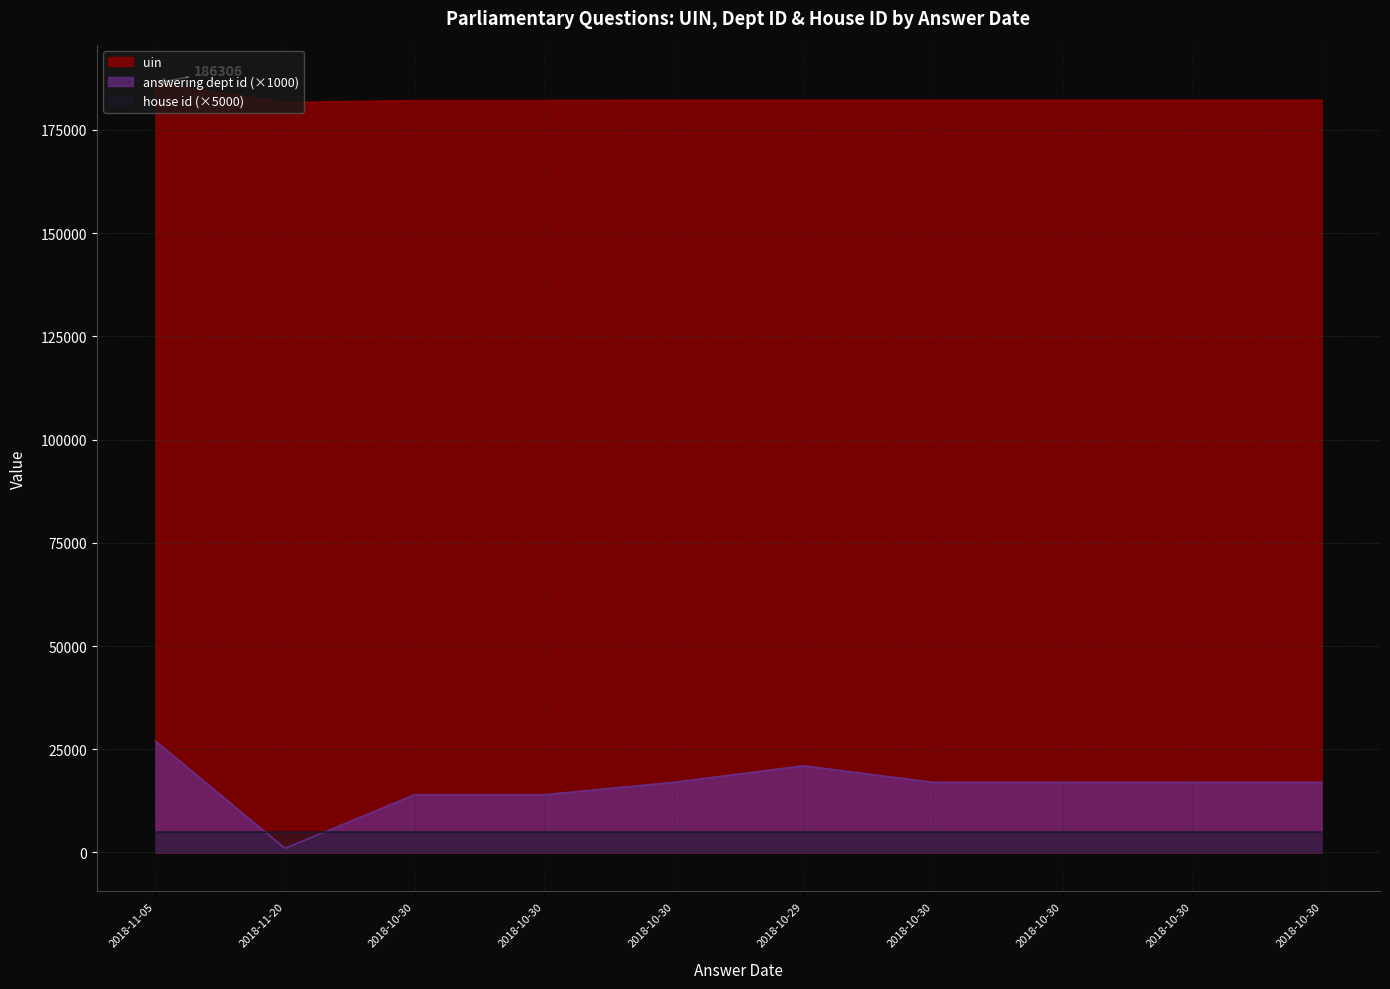

Is it true that uin equals 277530 at 2018-10-30?

False